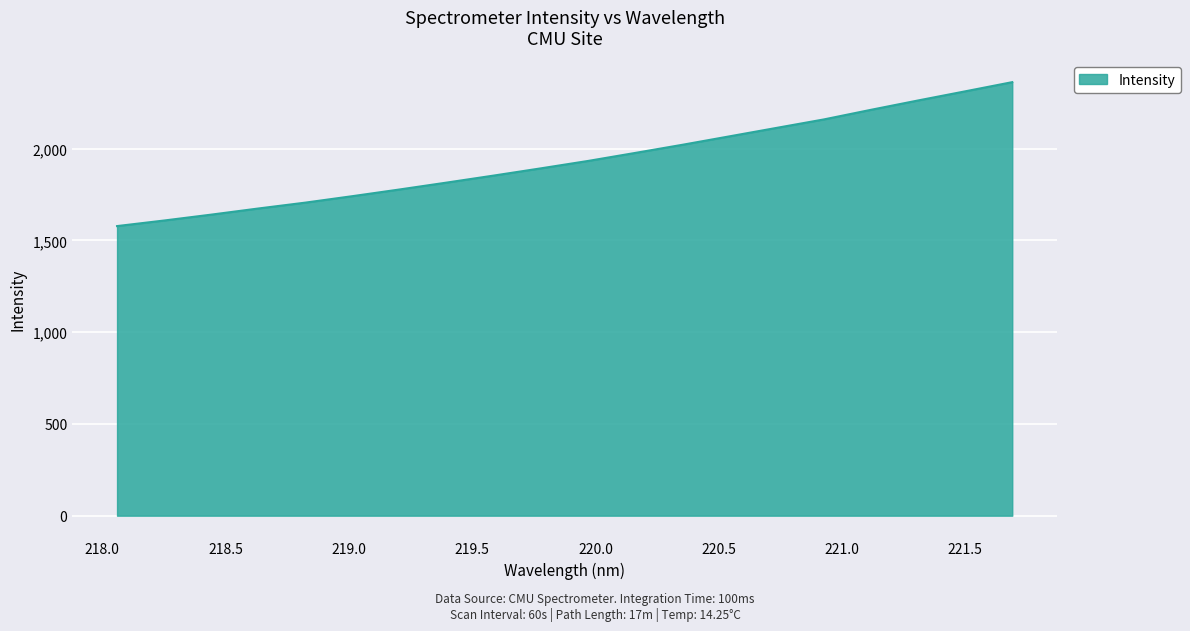

How many lines are shown in the chart?

1